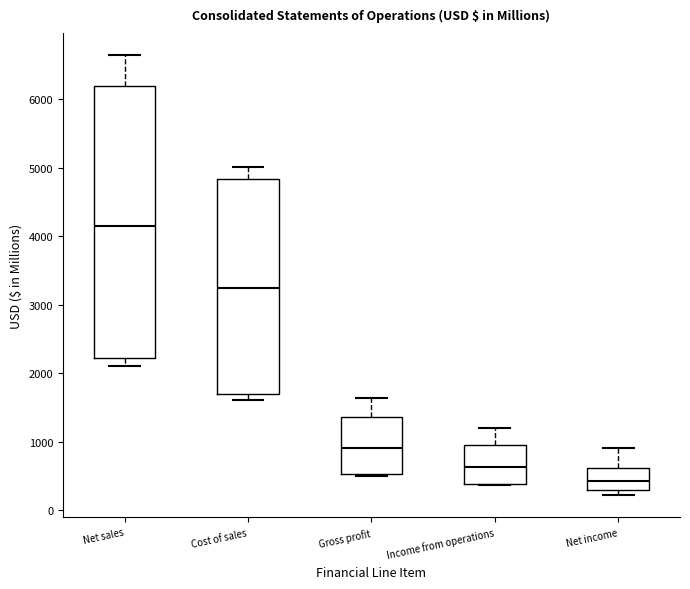

Comparing the boxes themselves (not the whiskers), which one is the tallest?

Net sales